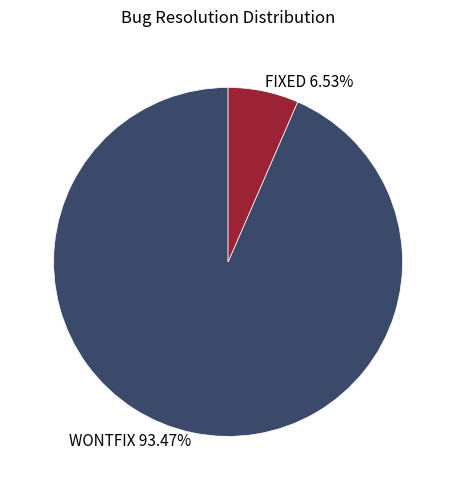

Does FIXED account for over 50% of the chart?

No